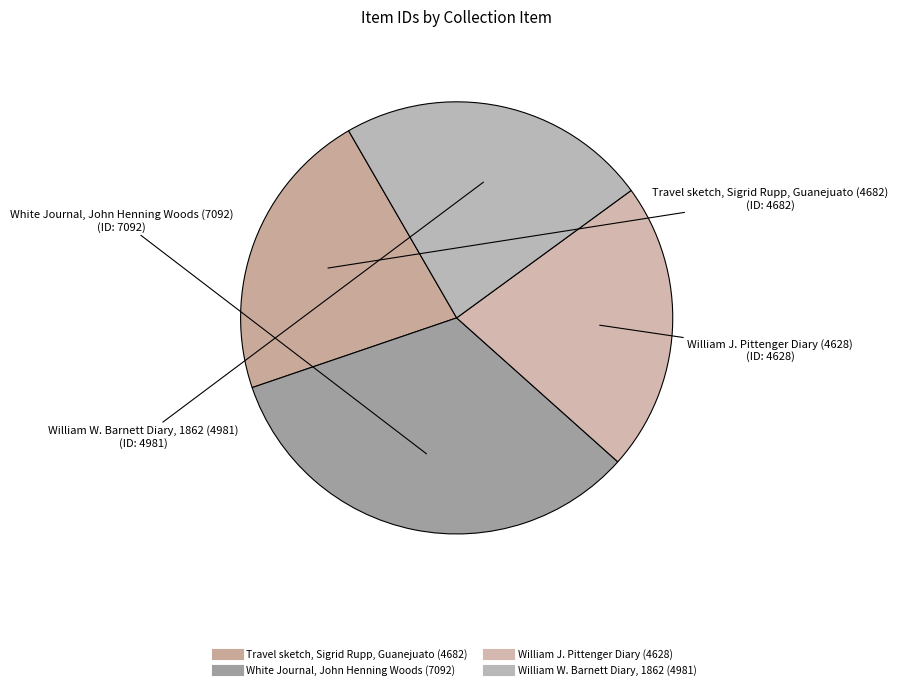

How many slices are in this pie chart?

4